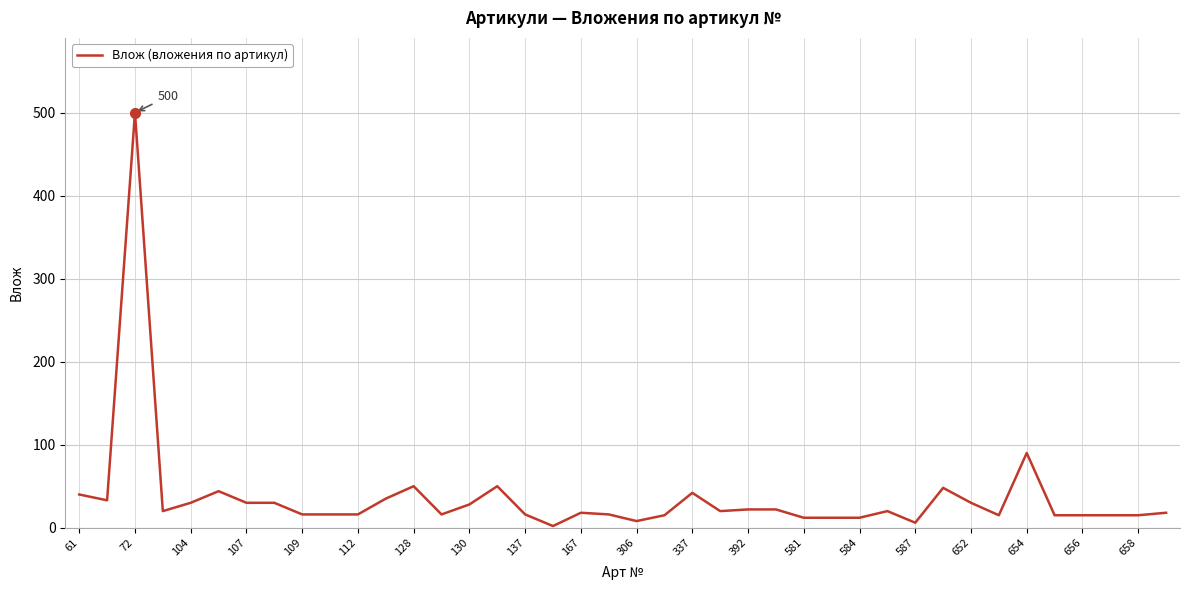

What is the maximum value shown in the chart?

500